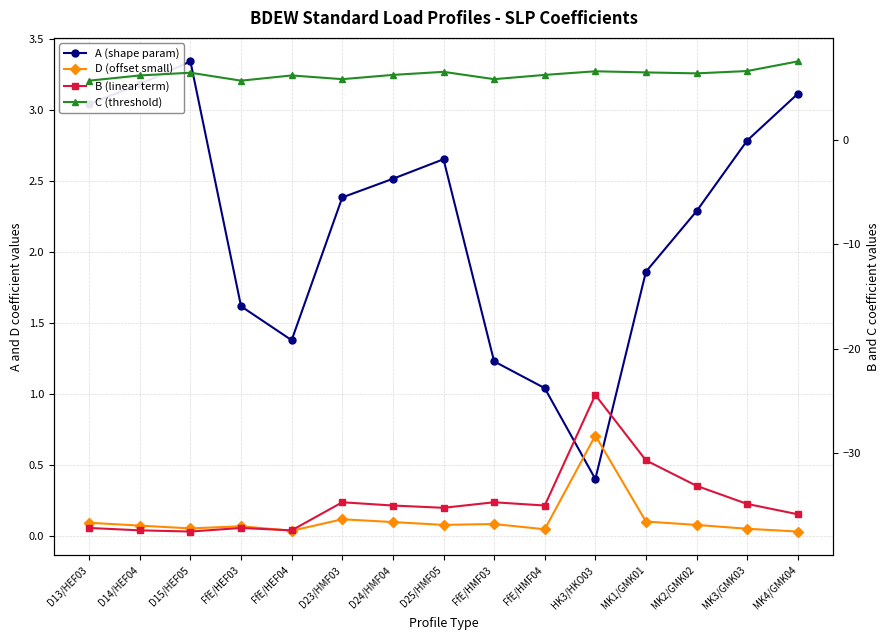

True or false: A (shape param) and B (linear term) intersect in this chart.

False